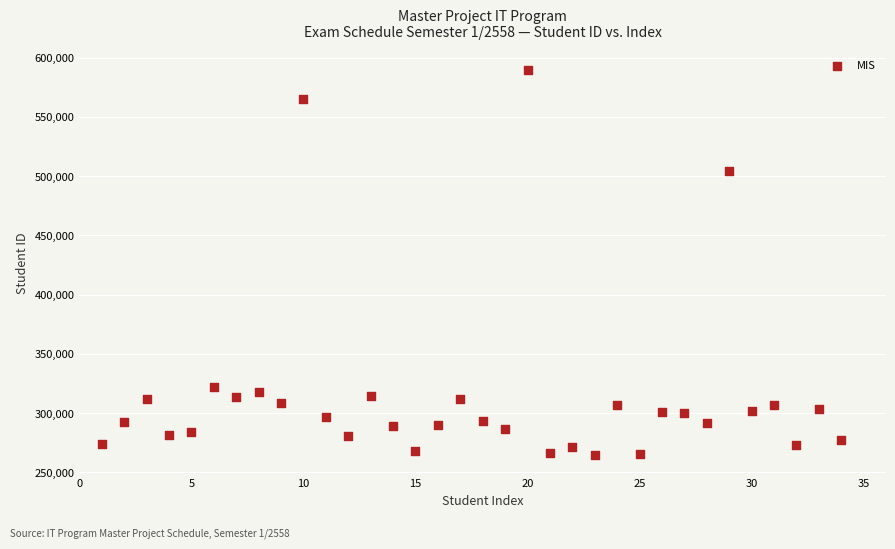

What Y value in the scatter plot is closest to 427226?

504226